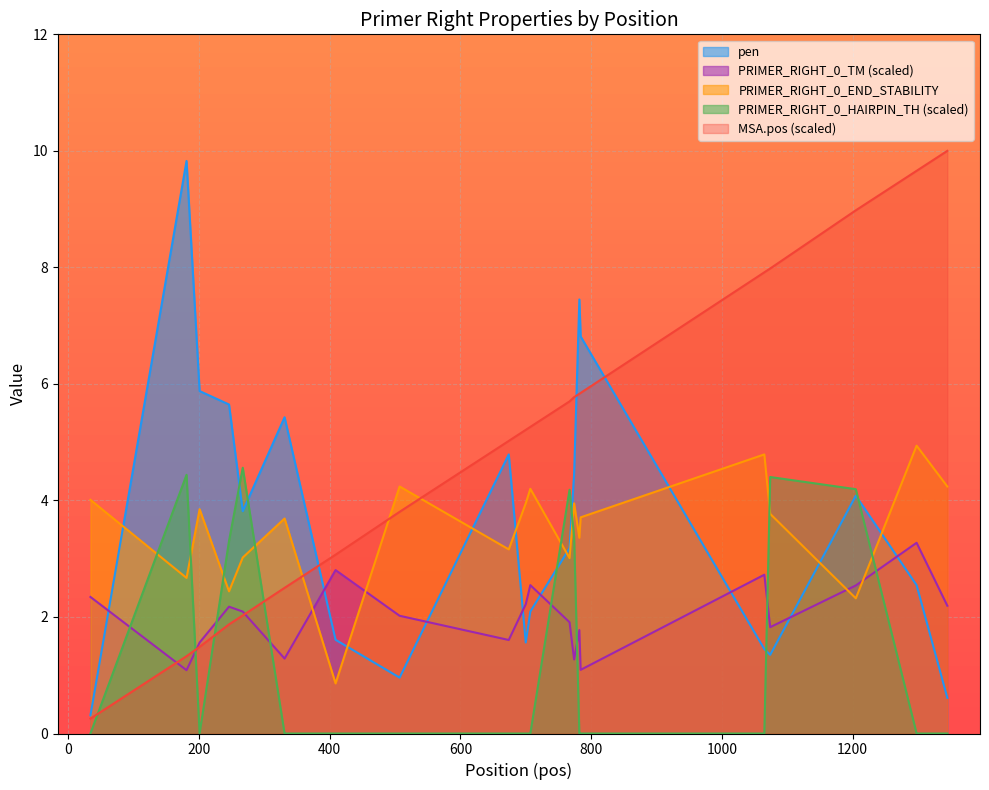

How many series are shown in this chart?

5